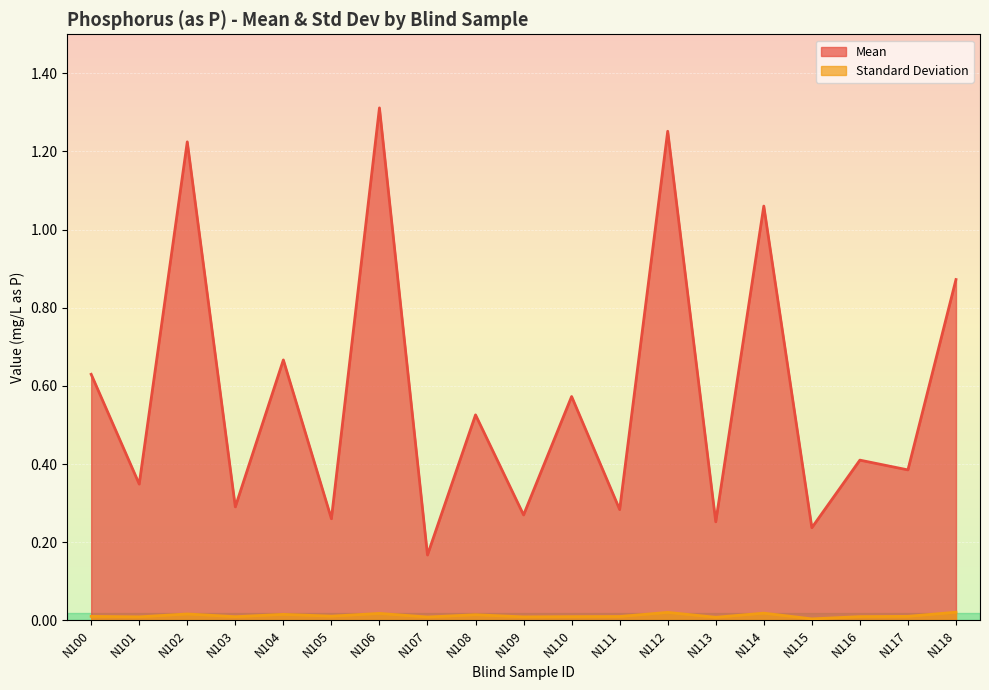

List the labels in order of Standard Deviation value, smallest first.

N115, N113, N107, N109, N101, N103, N110, N116, N111, N100, N117, N105, N108, N104, N102, N106, N114, N112, N118